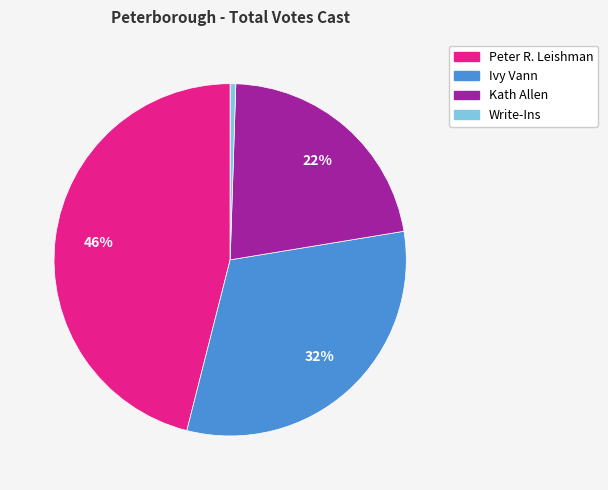

Does Kath Allen account for over 50% of the chart?

No